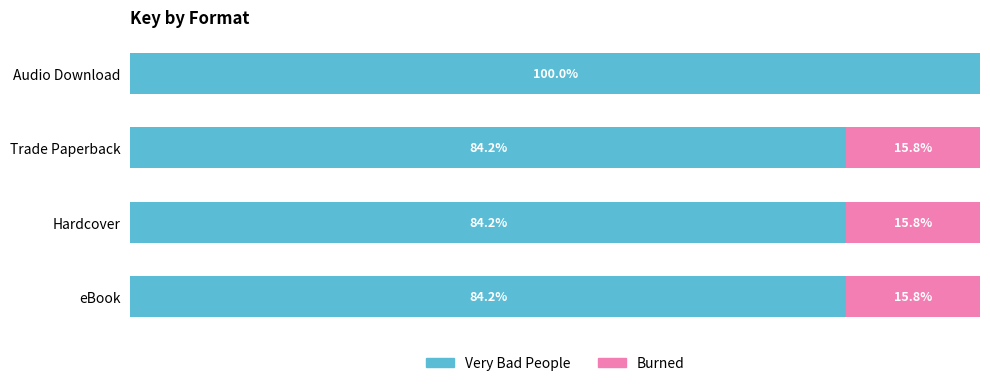

Which category has the highest value in the Very Bad People series?

Audio Download